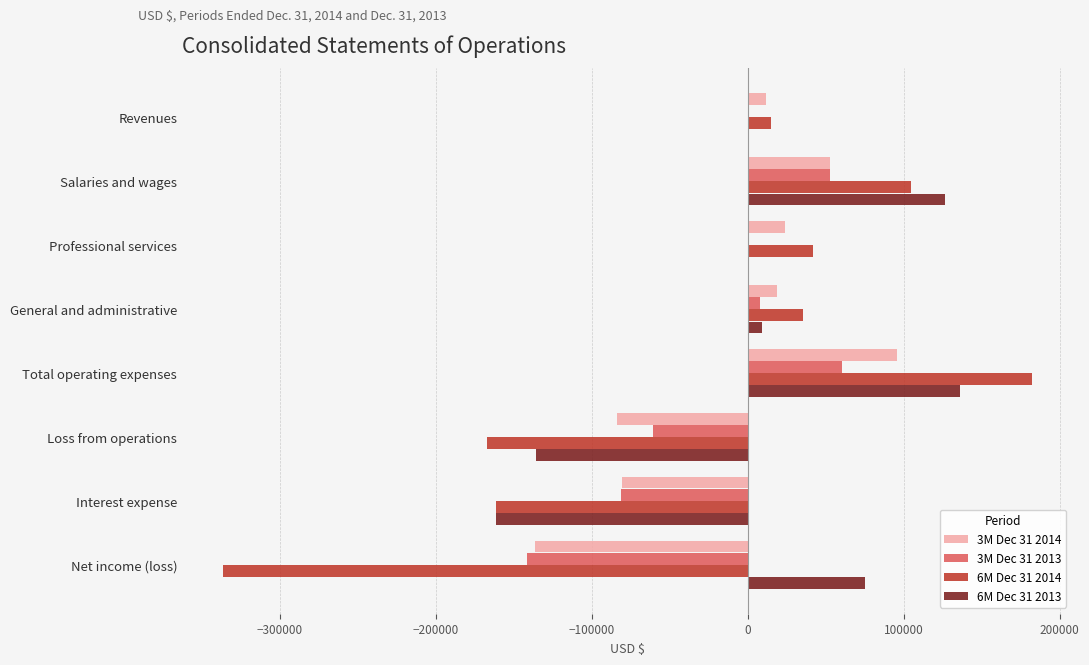

Between Professional services and Net income (loss), which series saw the biggest shift?

6M Dec 31 2014